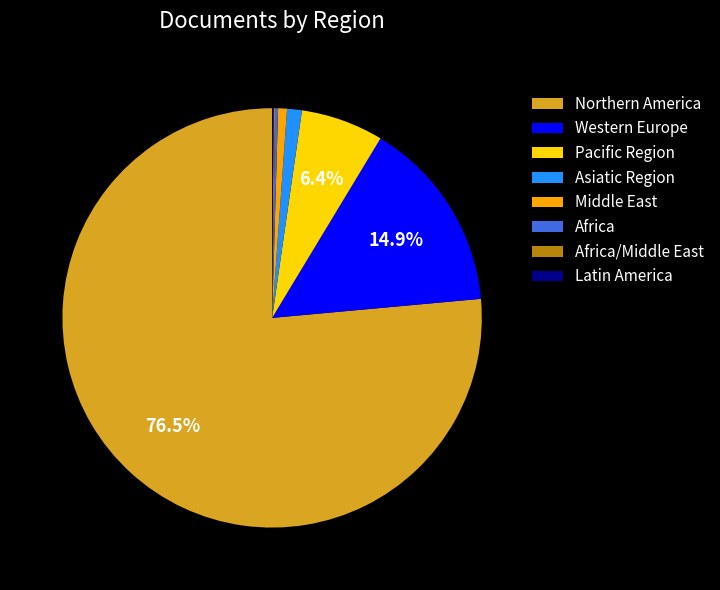

What is the largest slice in the pie chart?

Northern America